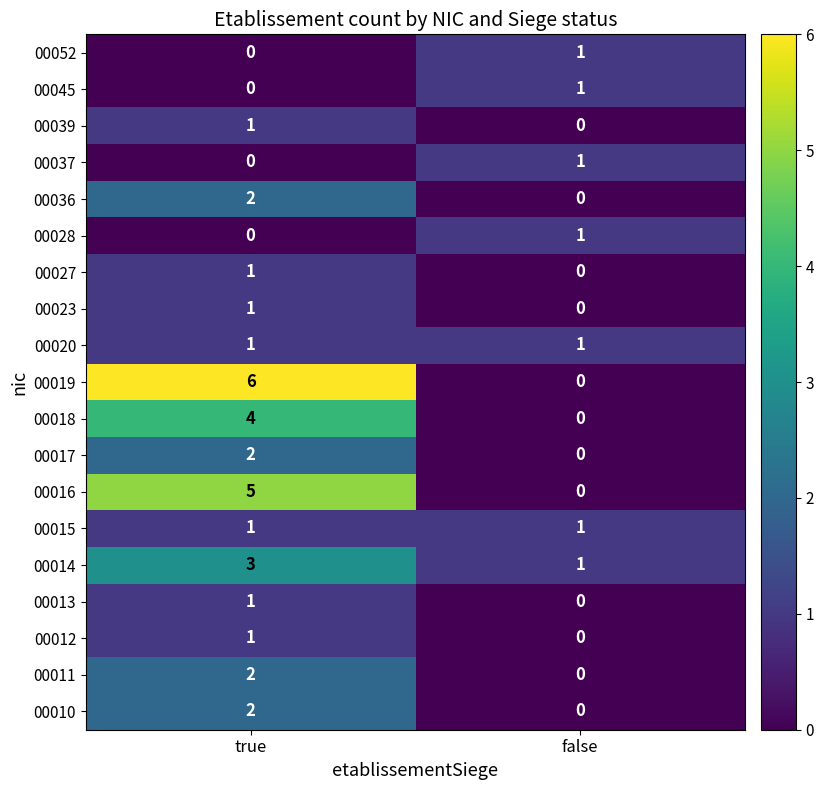

True or false: 00020 has a value of 2 at true.

False